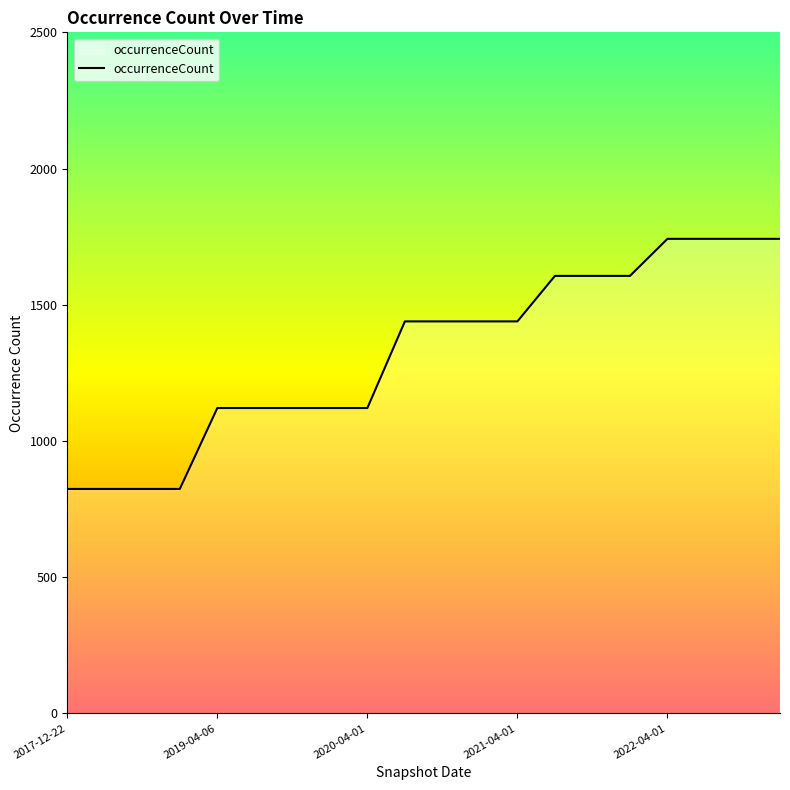

What is the maximum value shown in the chart?

1742